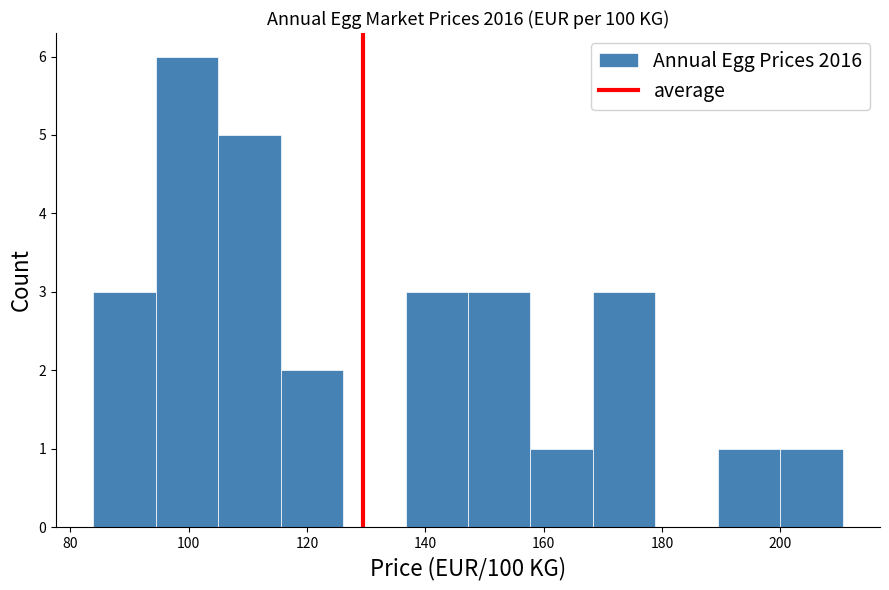

What is the height of the bar covering 190 to 200 on the x-axis? Neither the bar edges nor the heights are printed on the chart, so give them approximately, as read against the axes.

1